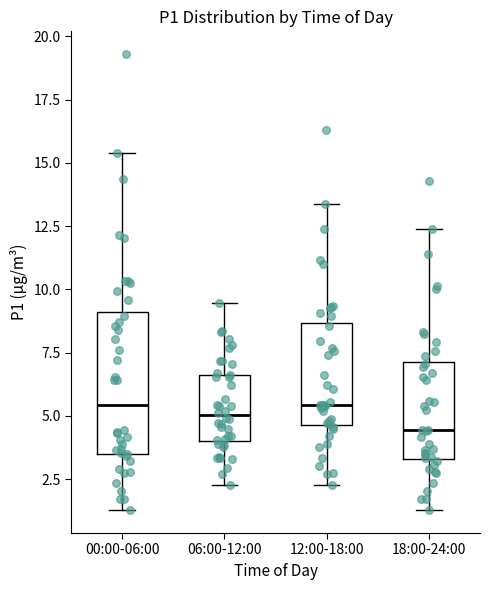

Reading left to right, read every box against the y-axis: the position of its median line, the range the box covers, and the ends of its whiskers. The values are not printed on the chart, so give them approximately, as read against the axis.

00:00-06:00: median 5.5, box 3.5 to 9.0, whiskers 1.5 to 15.5
06:00-12:00: median 5.0, box 4.0 to 6.5, whiskers 2.5 to 9.5
12:00-18:00: median 5.5, box 4.5 to 8.5, whiskers 2.5 to 13.5
18:00-24:00: median 4.5, box 3.5 to 7.0, whiskers 1.5 to 12.5